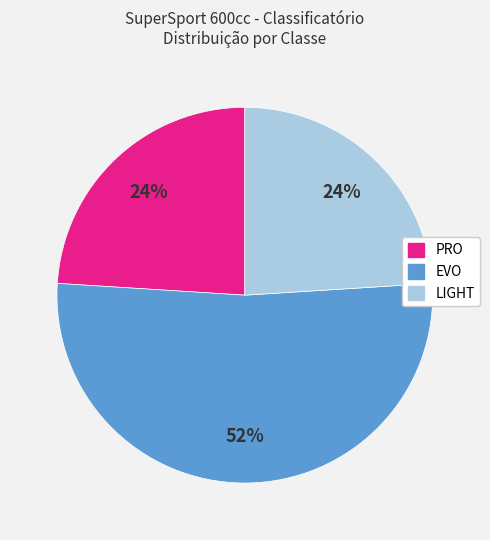

What is the largest slice in the pie chart?

EVO